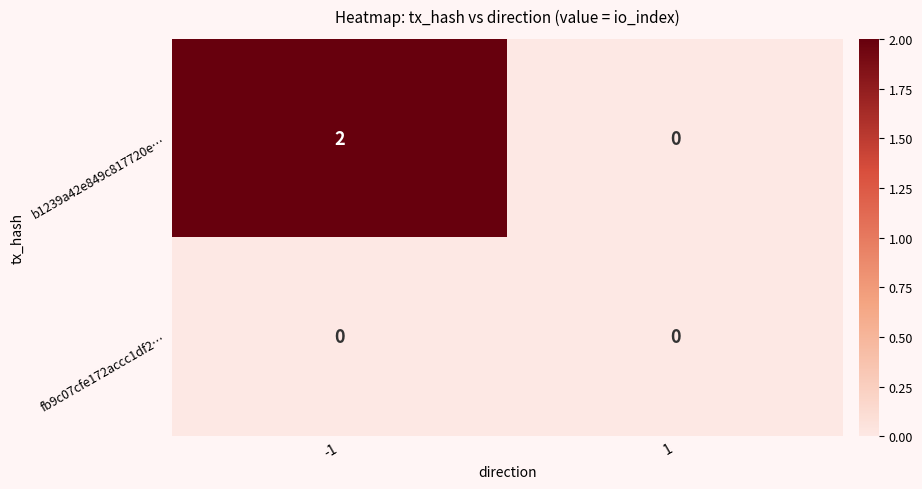

Count the number of data series in this chart.

2